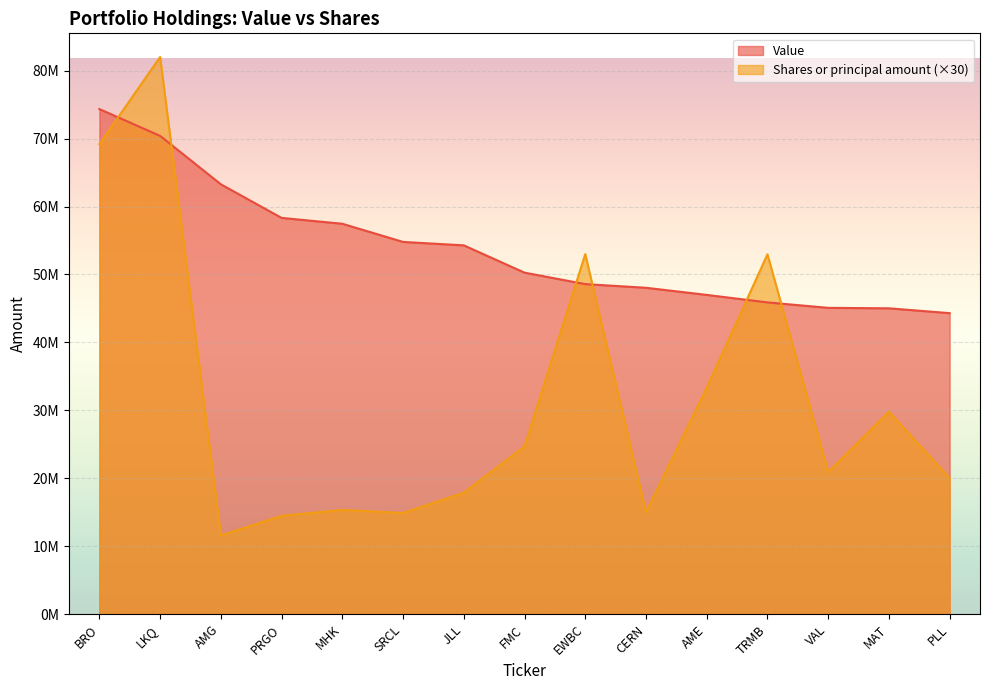

Which has a higher value, VAL or JLL?

JLL